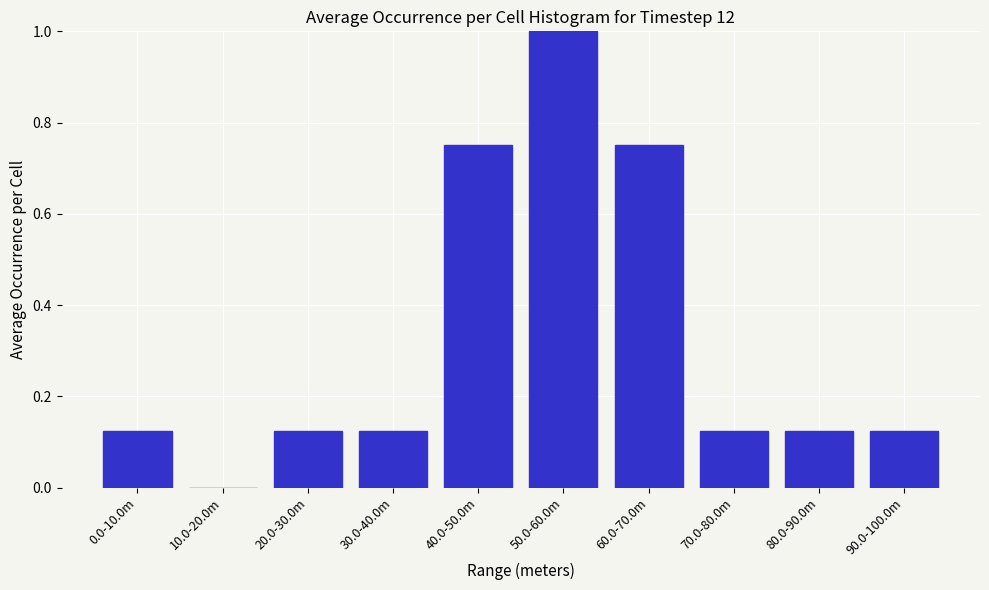

What value does the data have at 50.0-60.0m?

1.0